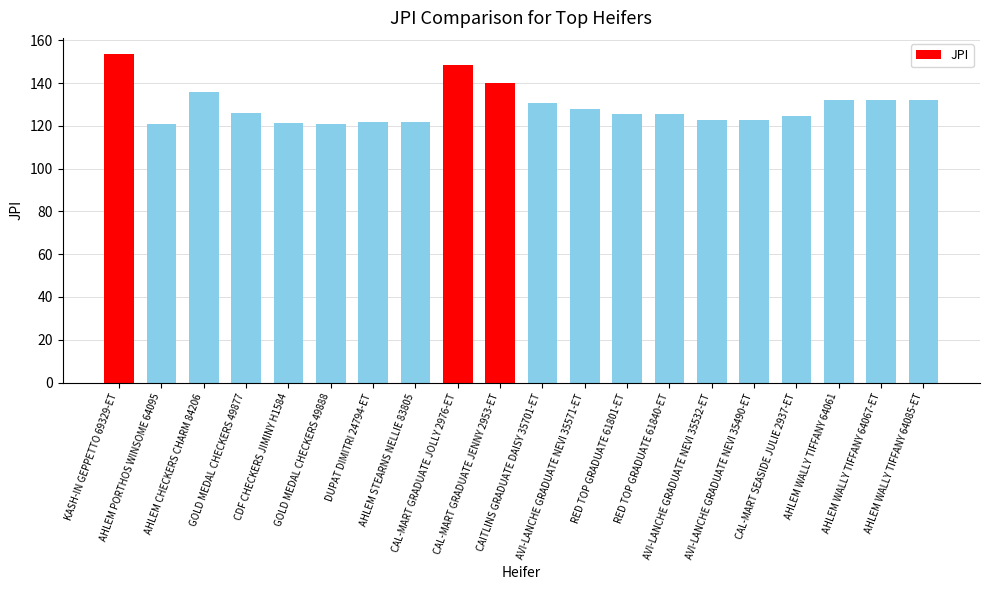

Is it true that the value at AVI-LANCHE GRADUATE NEVI 35571-ET is 35.3?

False